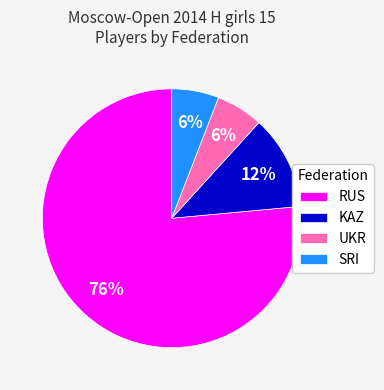

Which category accounts for the majority?

RUS